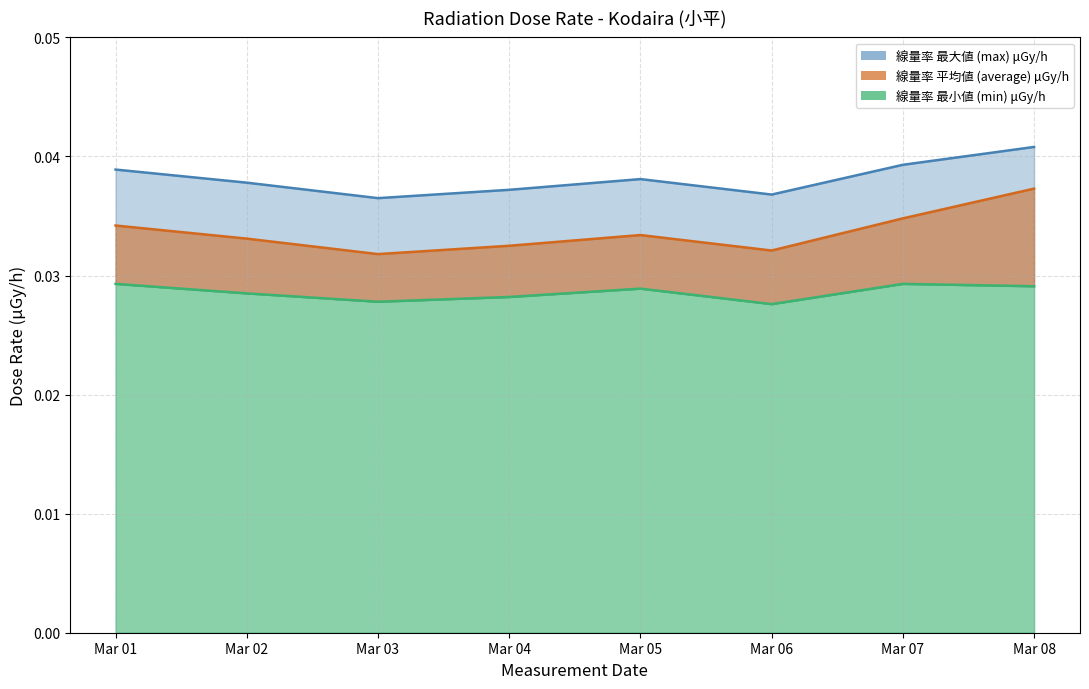

Between Mar 01 and Mar 08, which series saw the biggest shift?

average